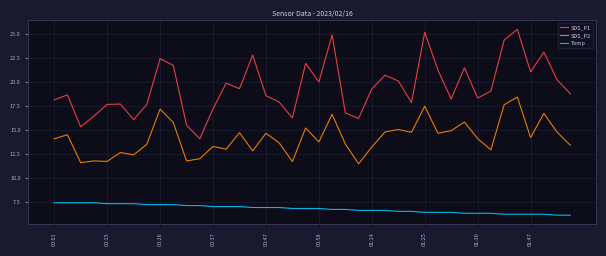

Does the chart display data point markers on the line(s)?

No